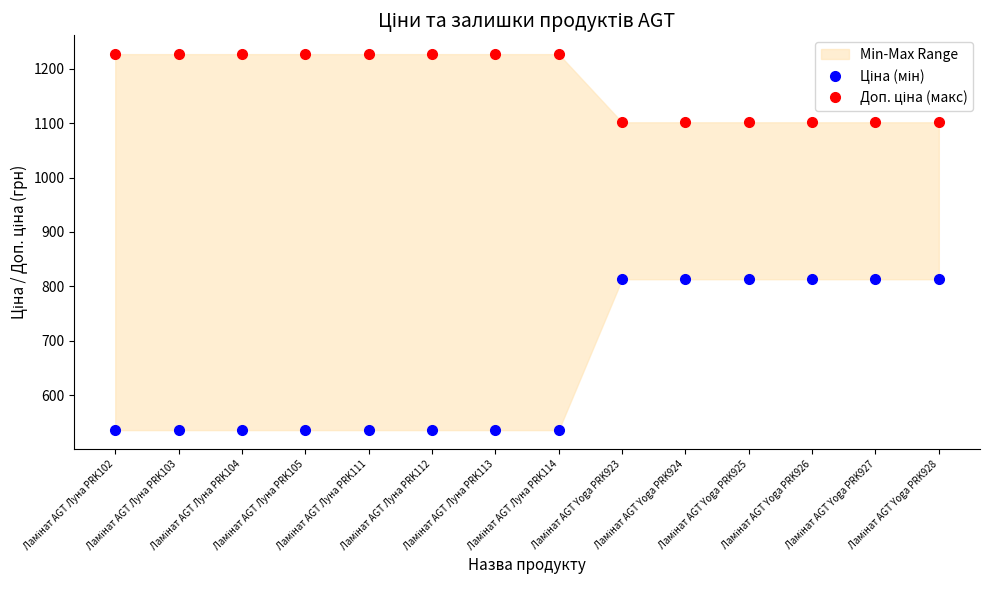

Does the chart display data point markers on the line(s)?

Yes